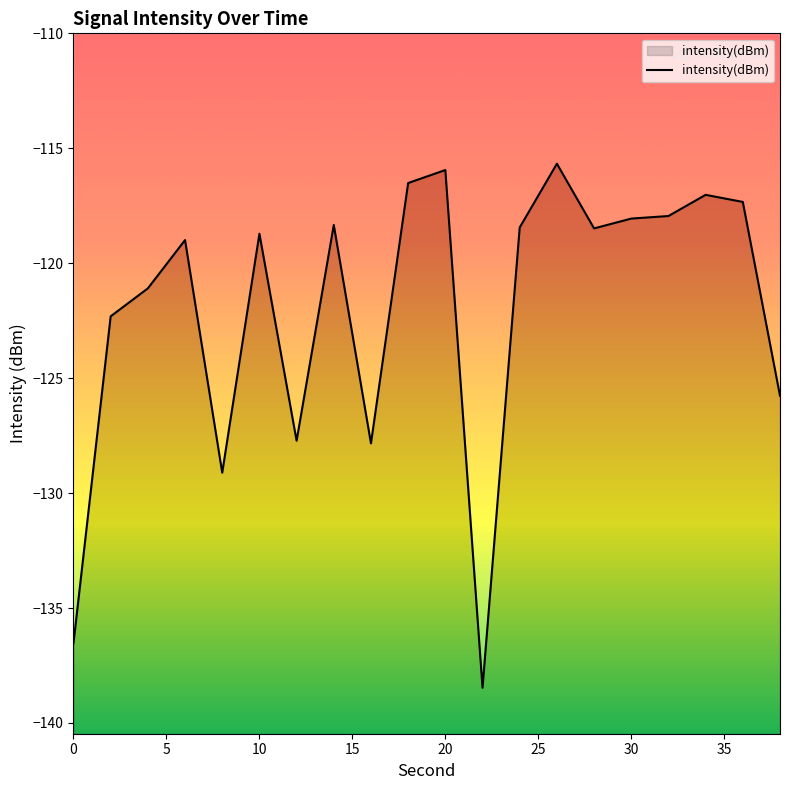

Reading right to left, extract all data points from this chart.

-125.8	-117.3	-117.0	-117.9	-118.1	-118.5	-115.7	-118.4	-138.5	-115.9	-116.5	-127.8	-118.3	-127.7	-118.7	-129.1	-119.0	-121.1	-122.3	-136.5